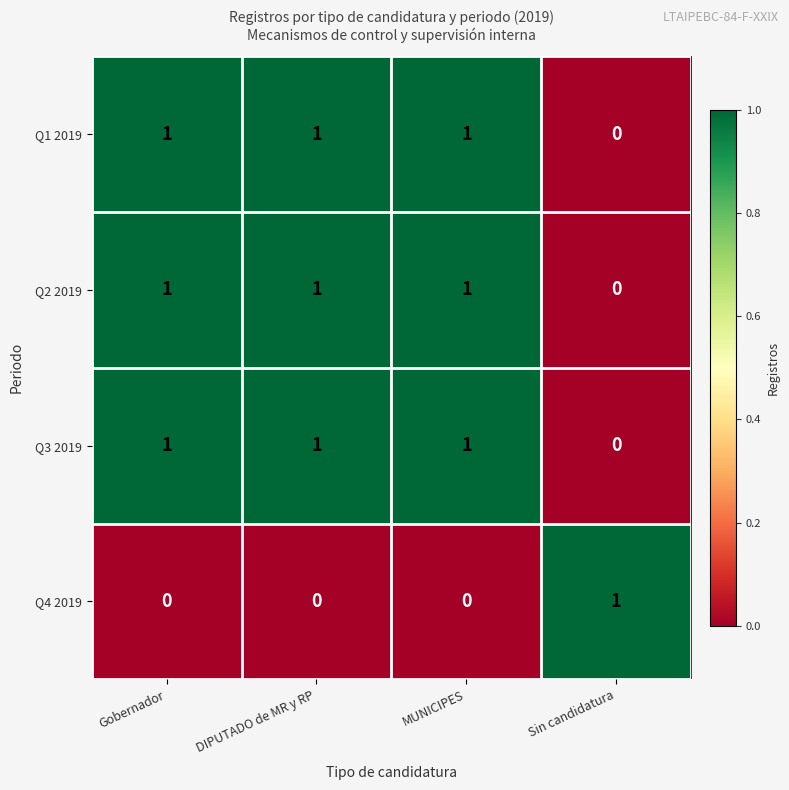

At which label is Q3 2019 closest to 0?

Sin candidatura